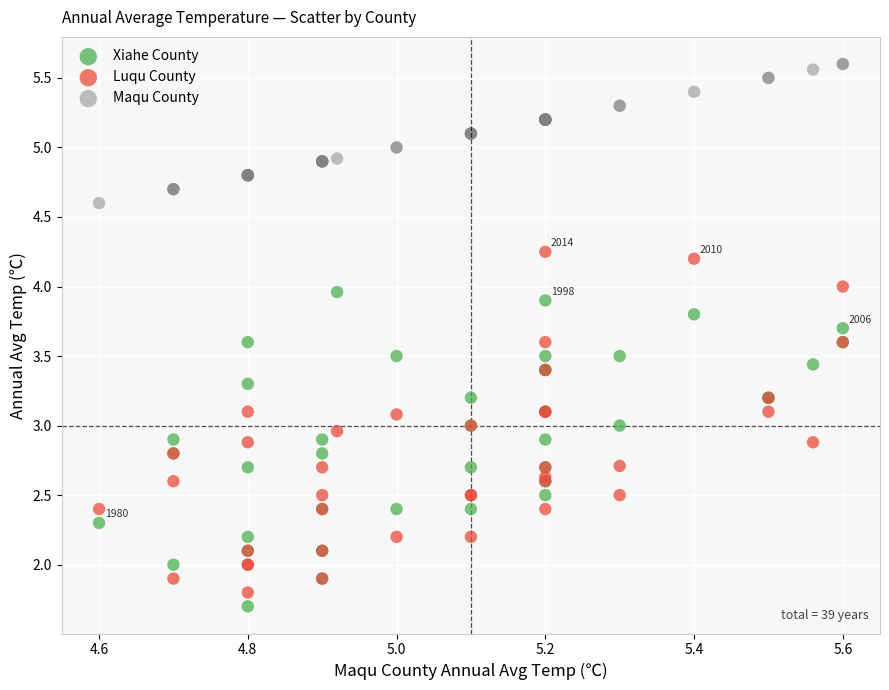

Which series reaches the minimum Y coordinate?

Xiahe County